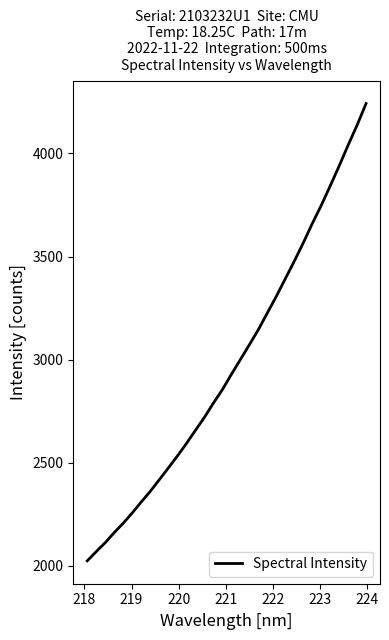

True or false: there are more than 2 points higher than both neighbors.

False